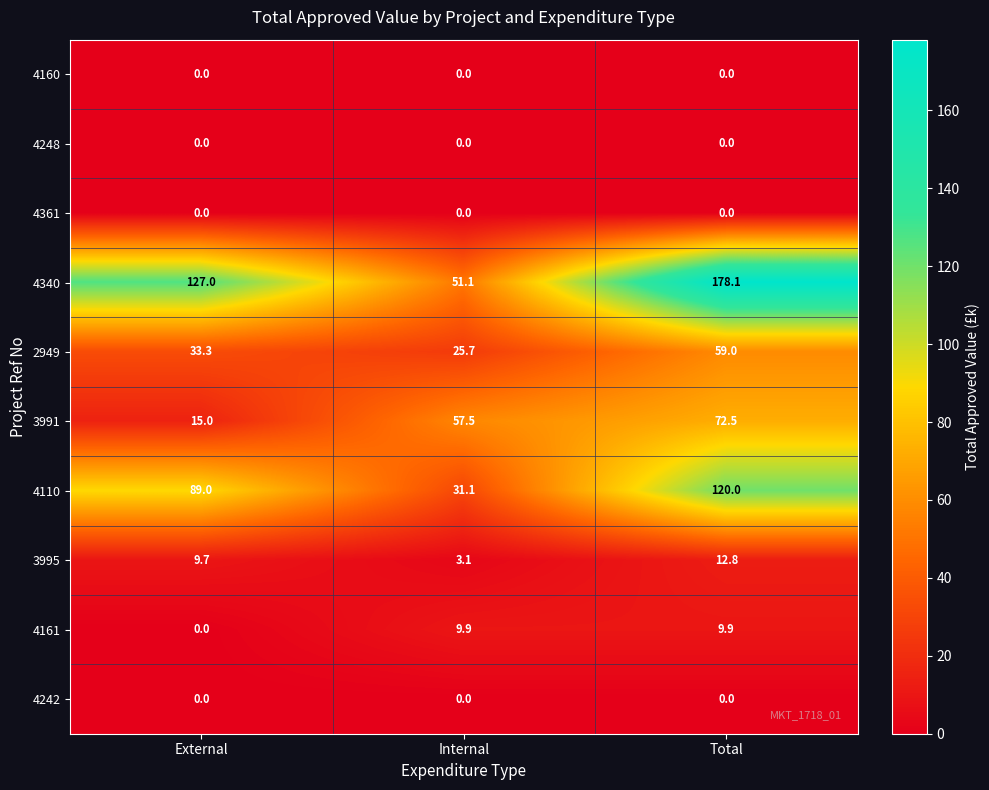

Count the number of data series in this chart.

10